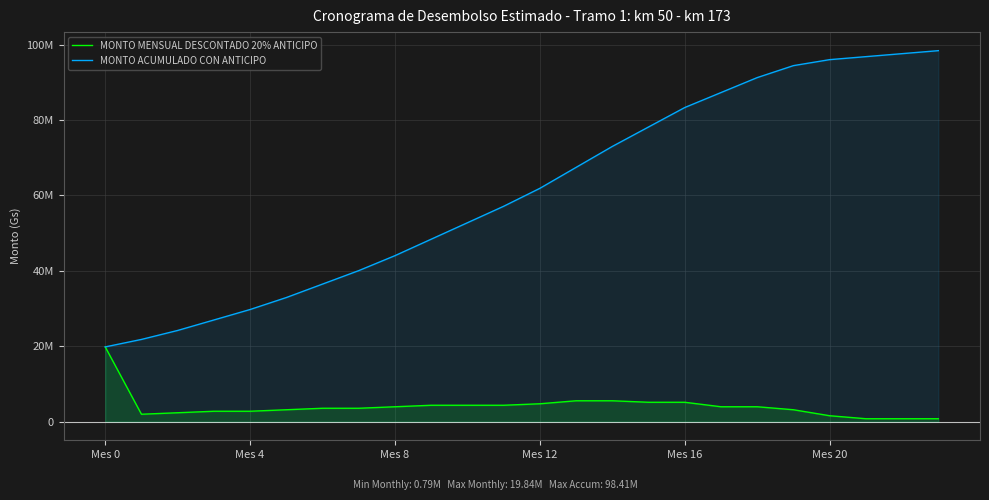

Which series has the largest total across all categories?

MONTO ACUMULADO CON ANTICIPO